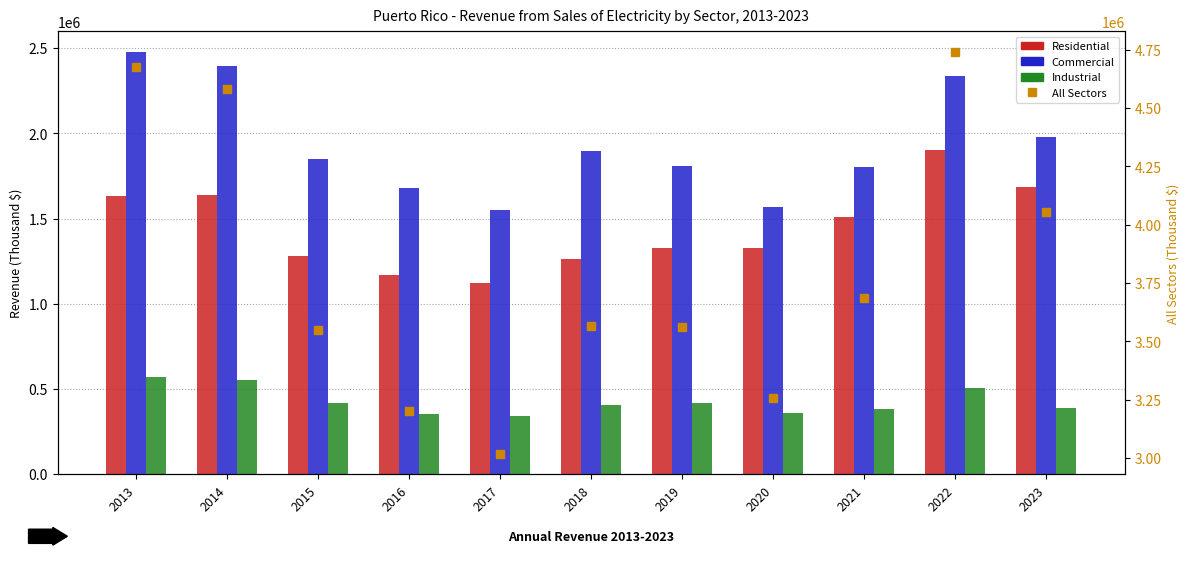

What is the difference between the Commercial values at 2016 and 2022?

657755.1